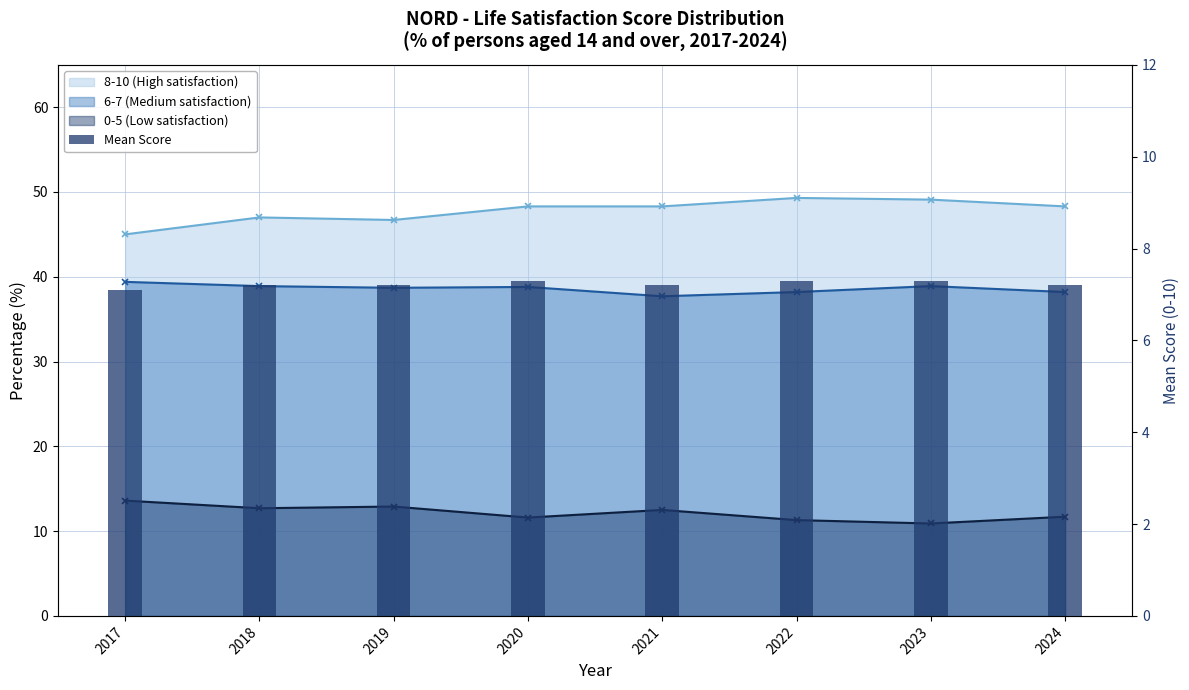

At which label is the value closest to 7?

2017